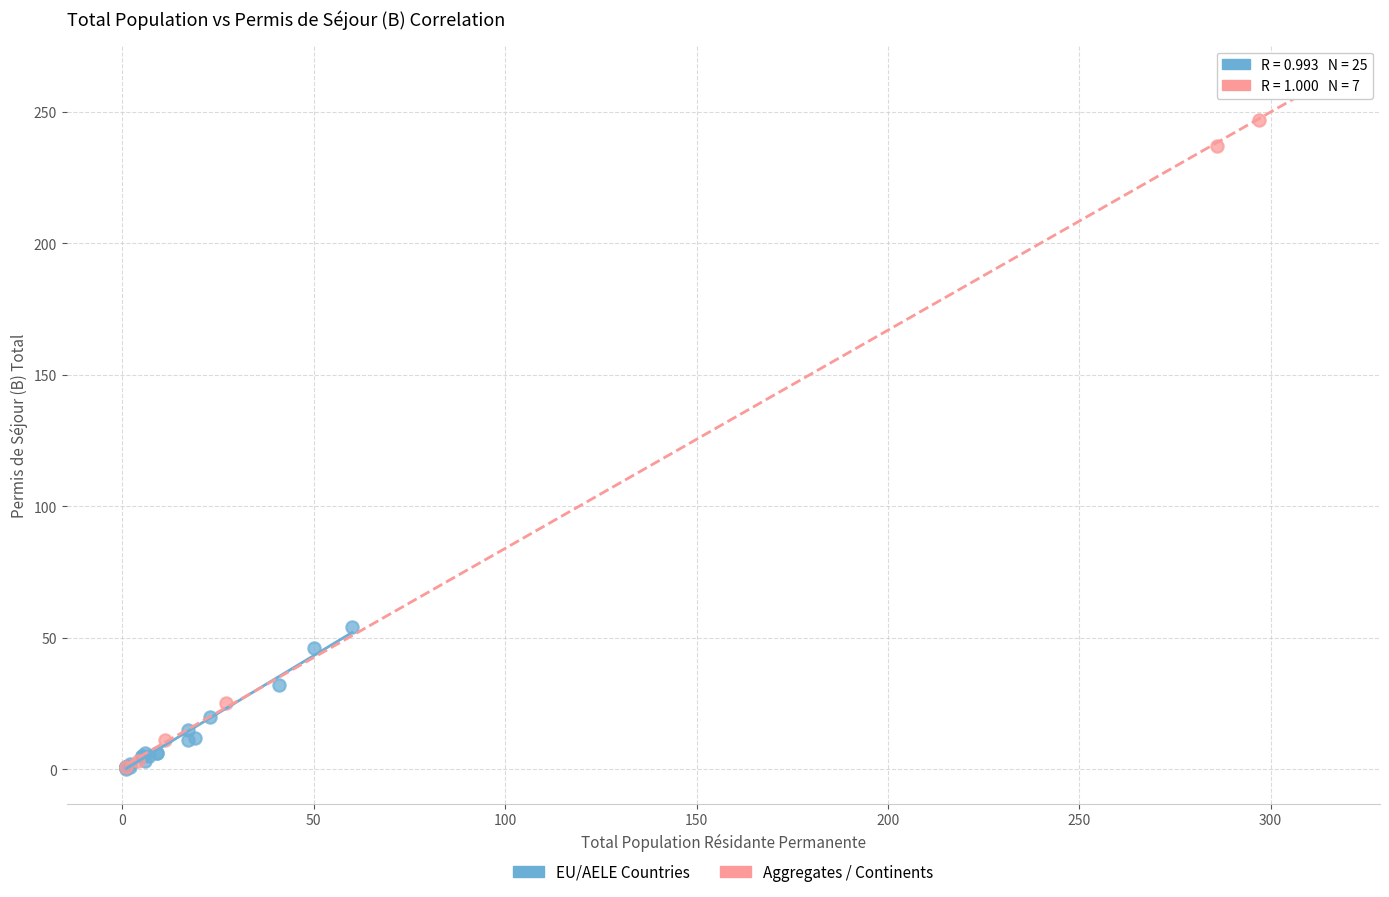

Which series contains the highest Y value?

Aggregates / Continents